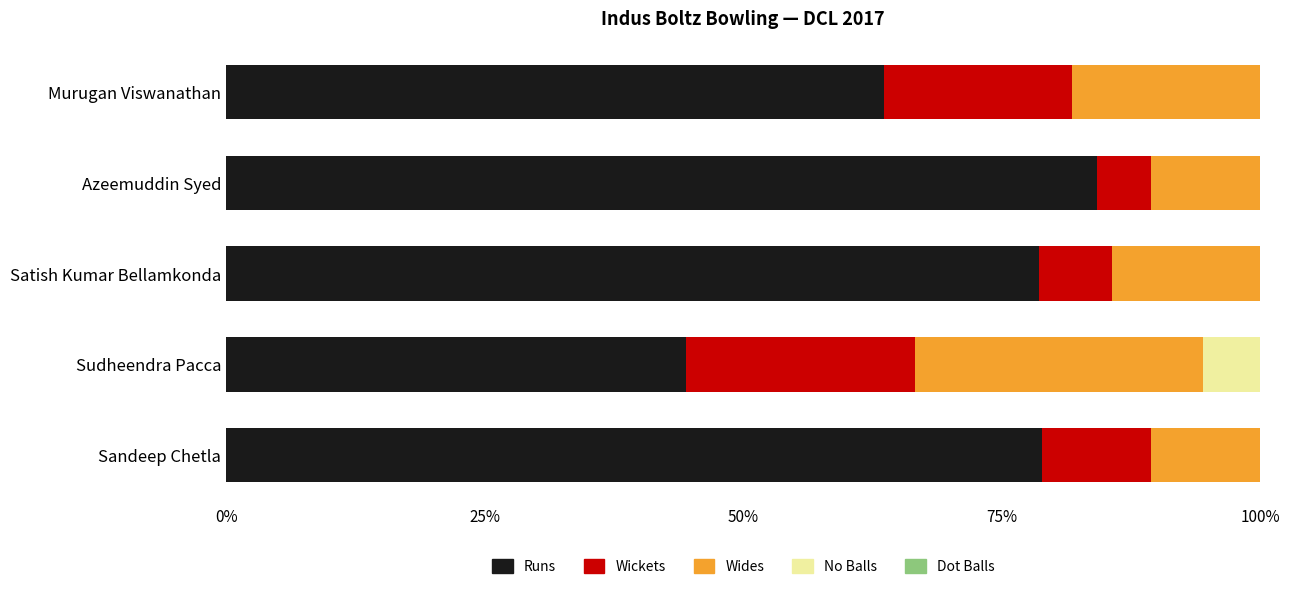

What is the total value across all series at Azeemuddin Syed?

100.0